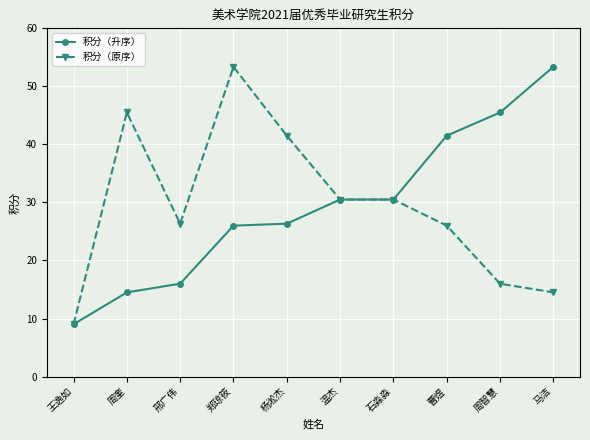

Between 邢广伟 and 杨淞杰, which series saw the biggest shift?

积分（原序）